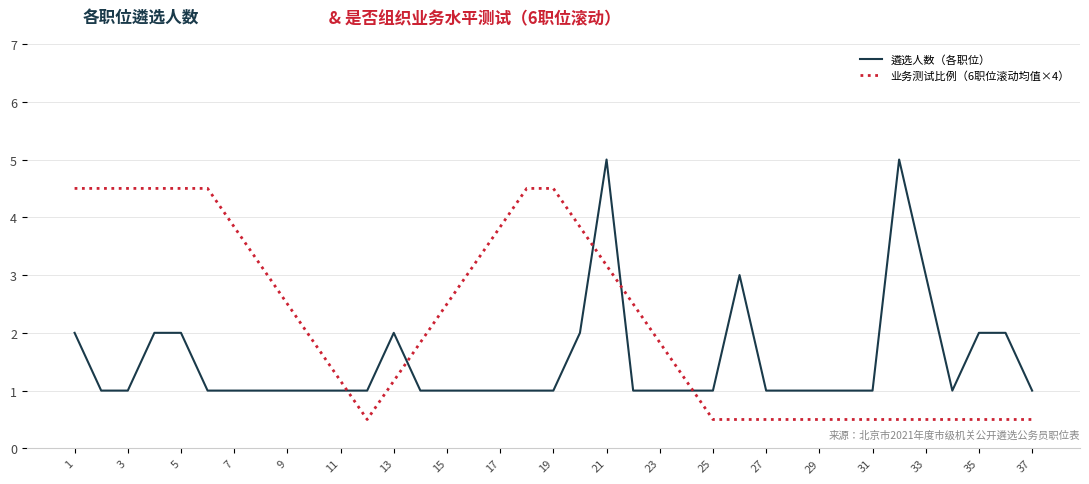

How many lines are shown in the chart?

2